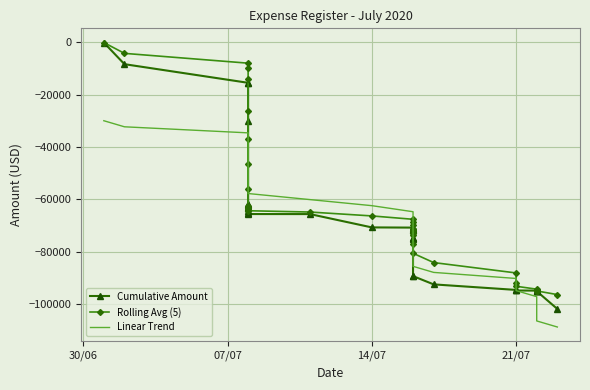

What is the value of the Linear Trend point at the 28th from the left?

-92526.7